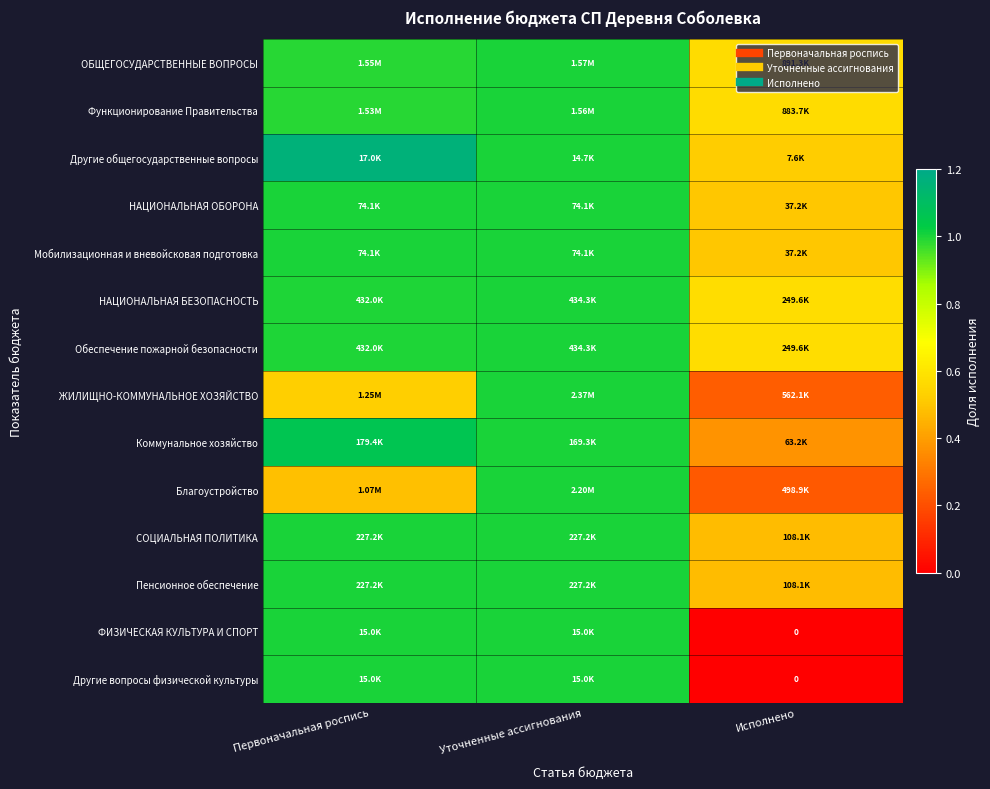

Which category has the highest value across all series?

Первоначальная роспись